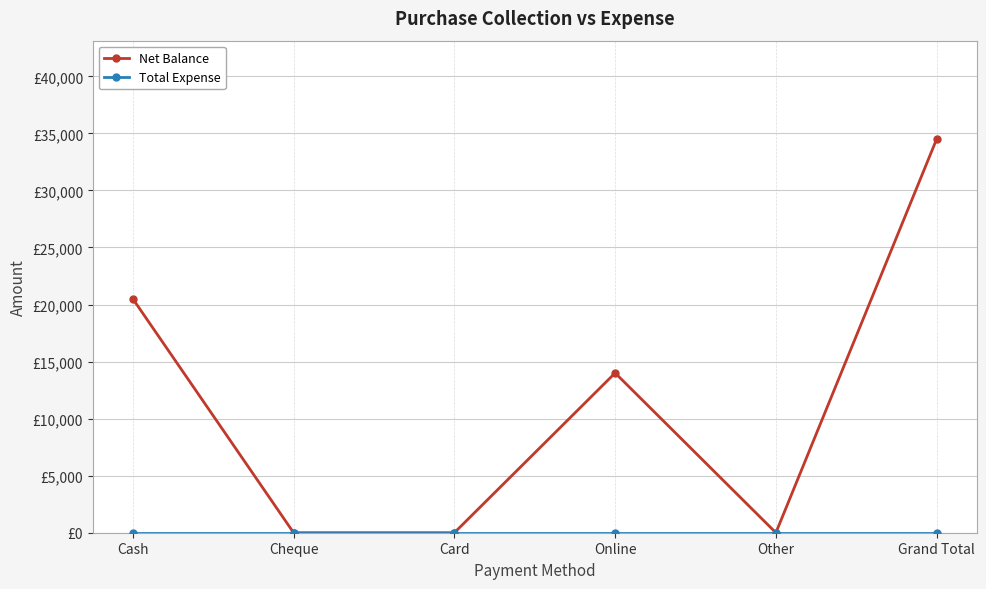

At Cheque, list the series in order from smallest to largest.

Net Balance, Total Expense